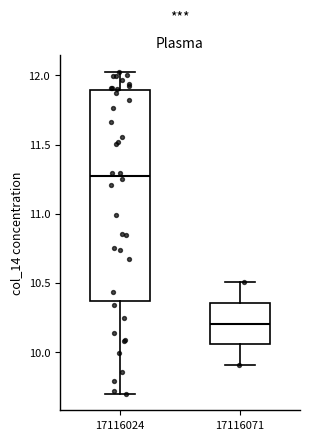

Where does the median line of the box at x = 17116071 sit on the y-axis? The values are not printed on the chart, so give them approximately, as read against the axis.

10.20